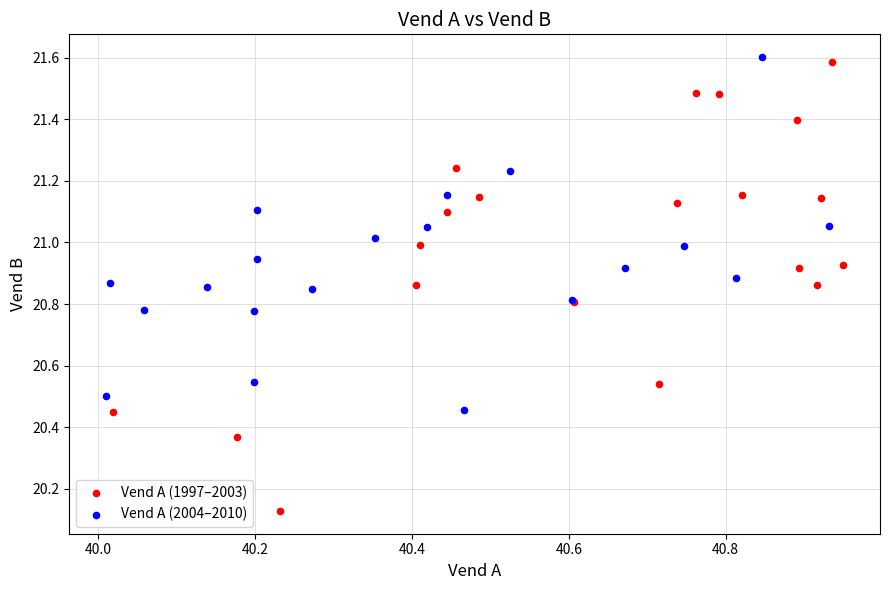

Which series reaches the minimum Y coordinate?

Vend A (1997–2003)